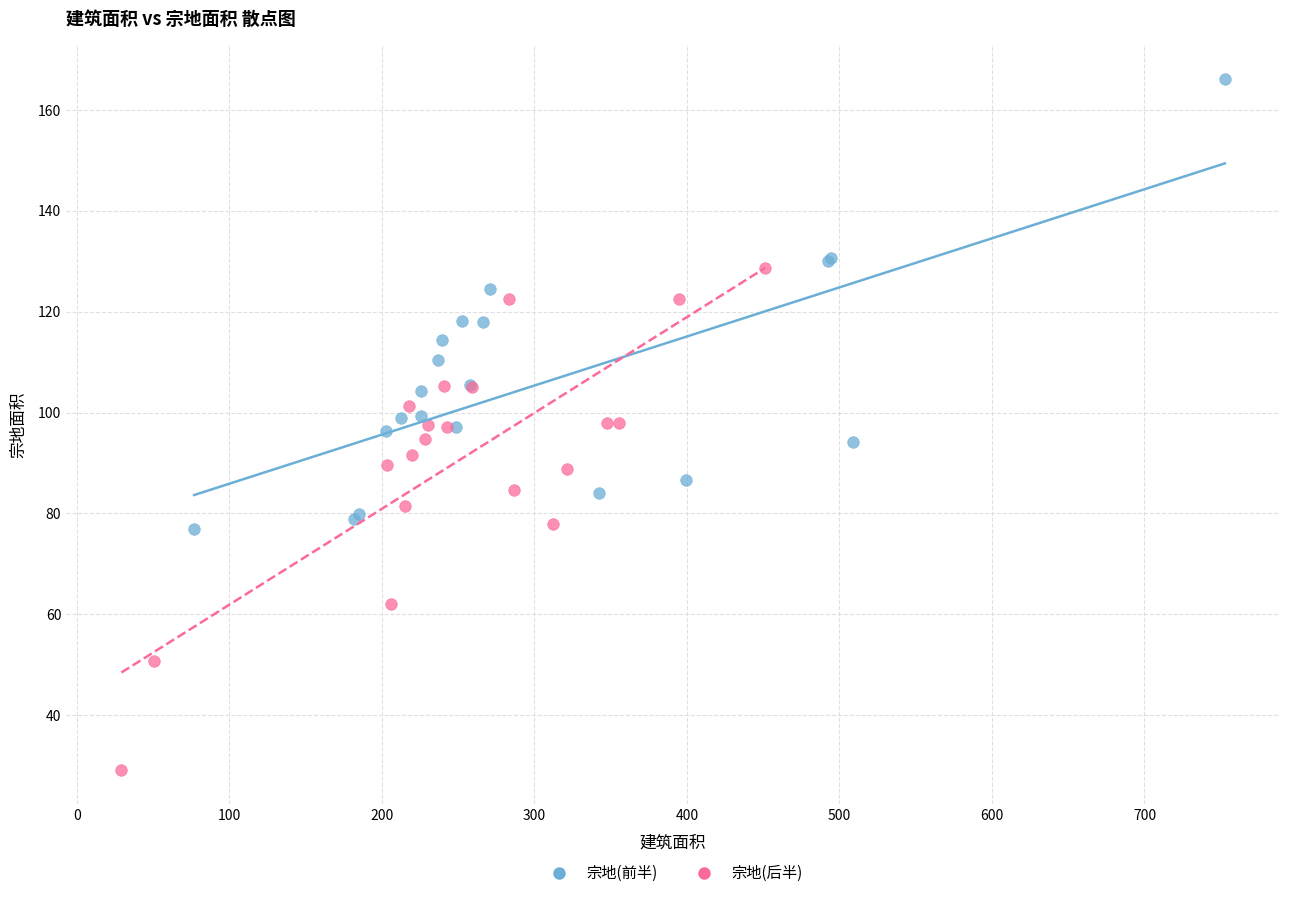

Which series reaches the minimum Y coordinate?

宗地(后半)